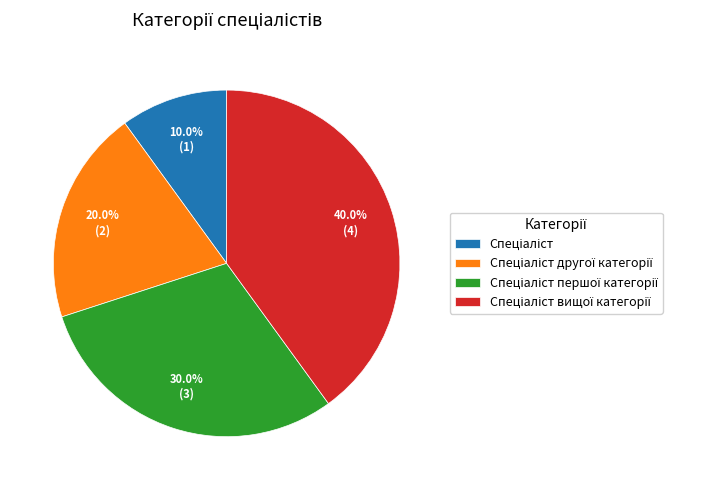

Does any single category account for the majority?

No